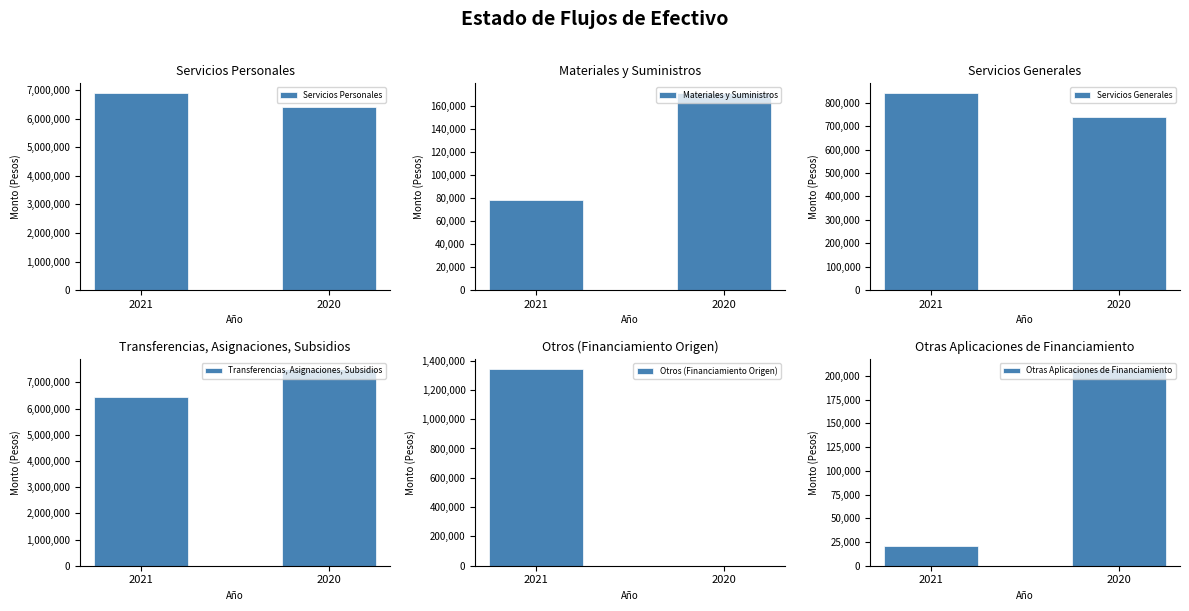

The value of Otras Aplicaciones de Financiamiento at 2021 is 27546. True or false?

False